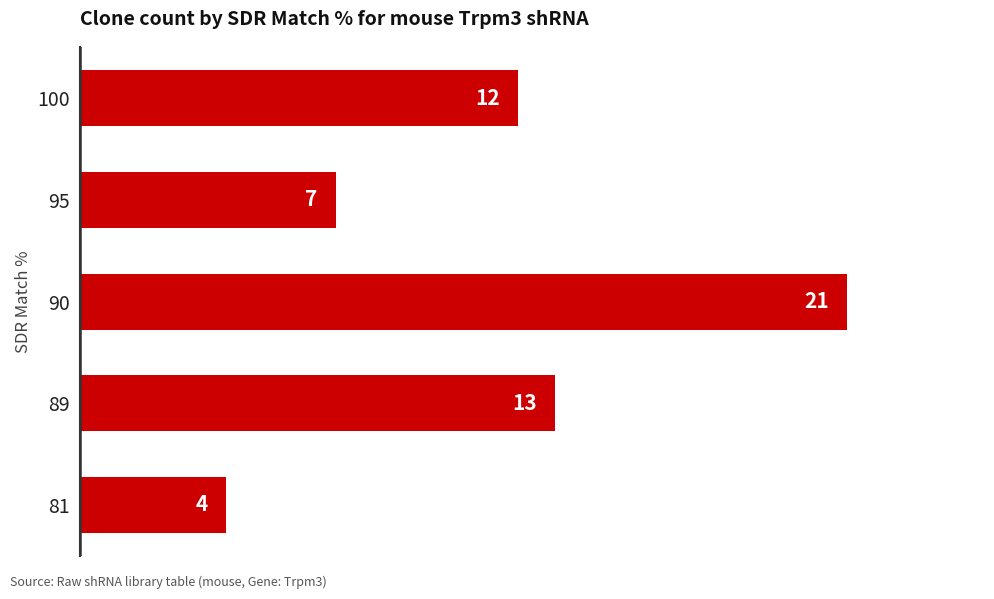

What is the smallest value displayed?

4